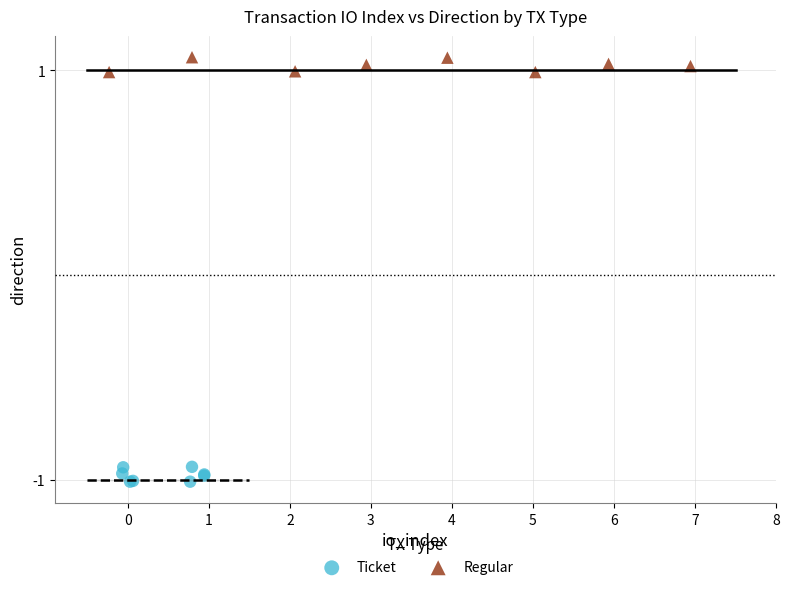

Which series contains the highest Y value?

Regular